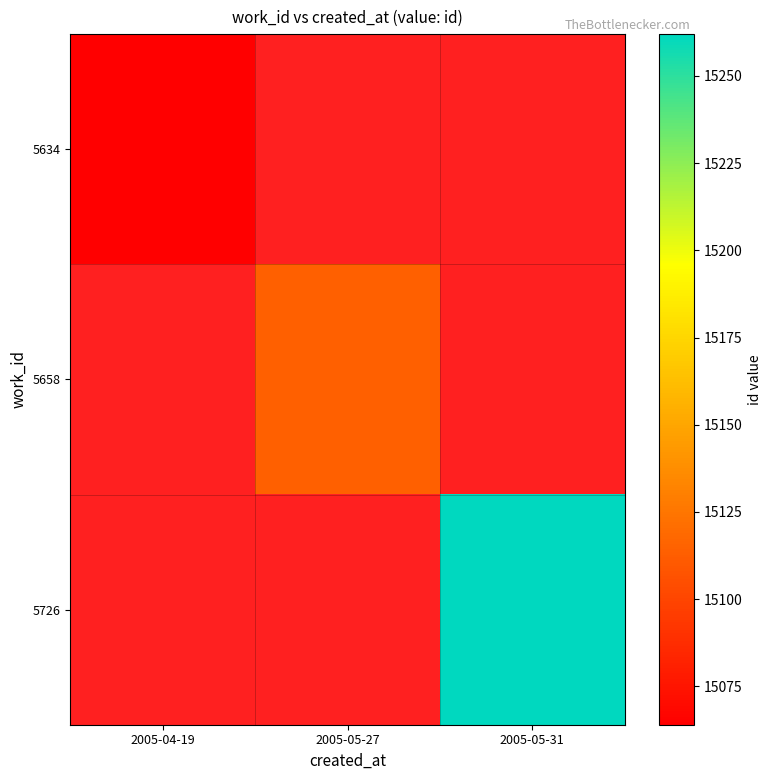

At which category does the chart reach its peak across all series?

2005-05-31